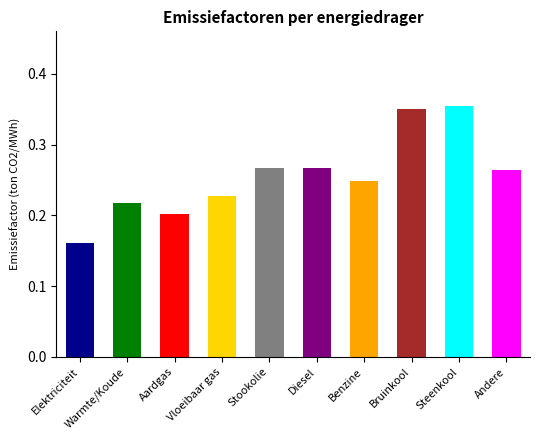

At which category does the chart reach its peak across all series?

Steenkool